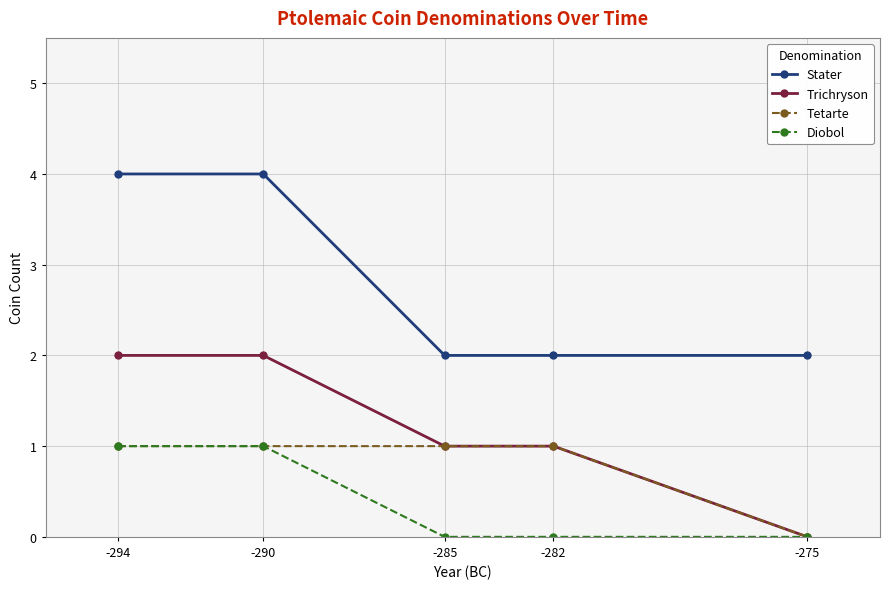

Between -290 and -282, which series saw the biggest shift?

Stater